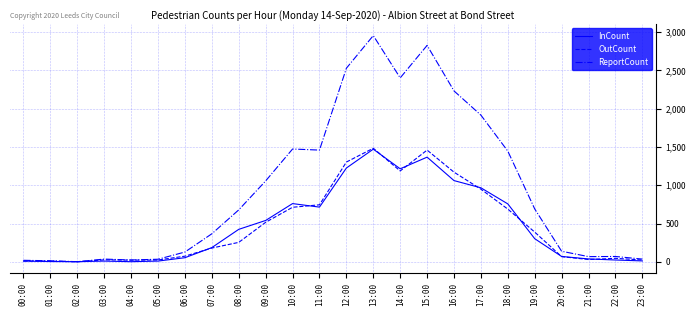

Which series changed the most between 01:00 and 08:00?

ReportCount